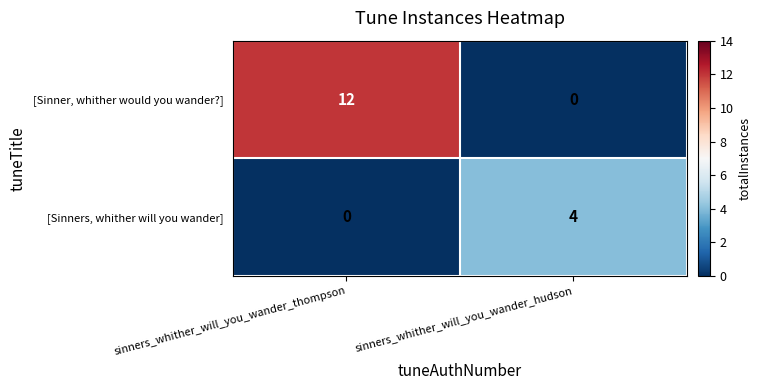

At which category is the sum across all series the highest?

sinners_whither_will_you_wander_thompson